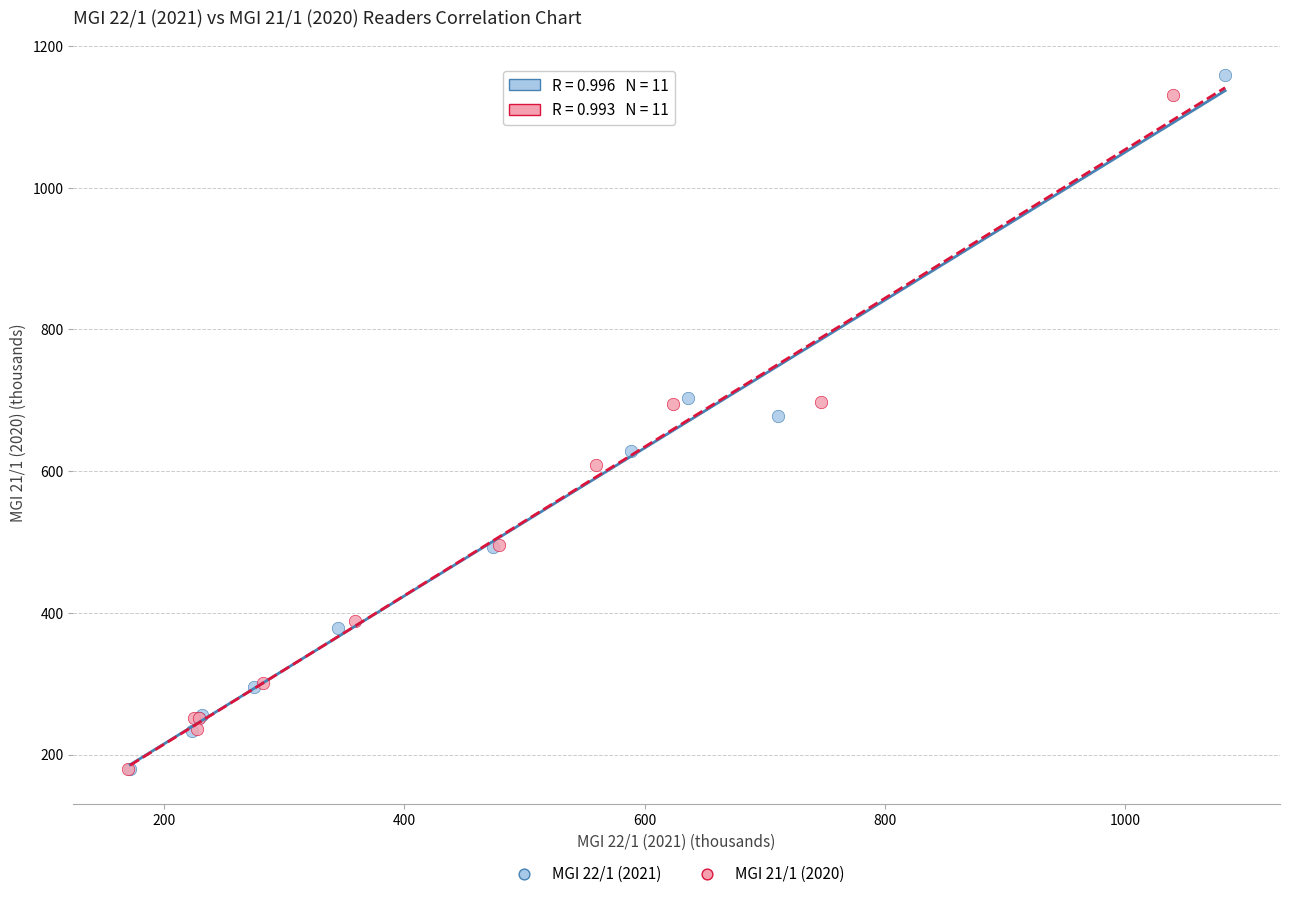

What are all the series names shown in the legend?

MGI 22/1 (2021), MGI 21/1 (2020)